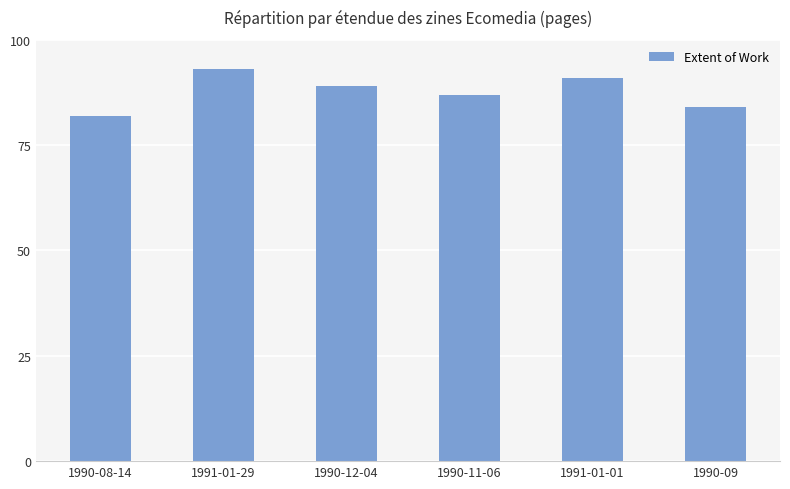

Reading left to right, transcribe all the data shown in this chart.

82	93	89	87	91	84